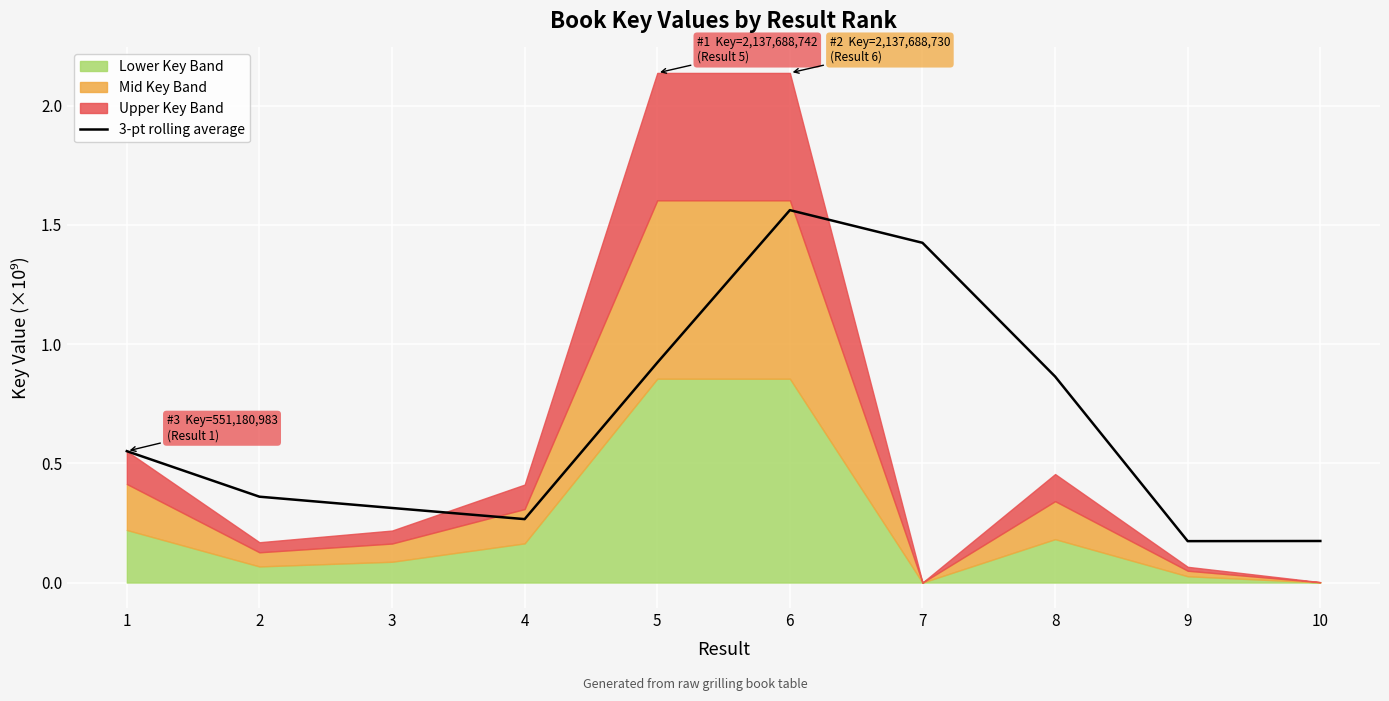

What is the value of the 4th point from the left?

0.3